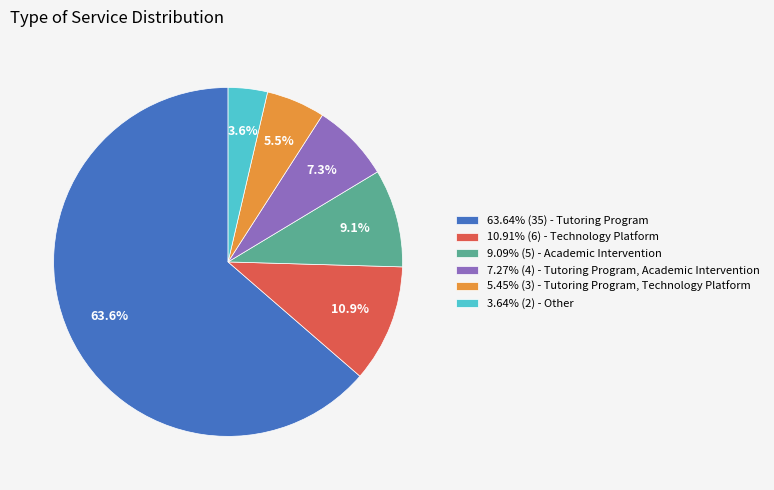

Is there any slice that represents more than half of the pie?

Yes